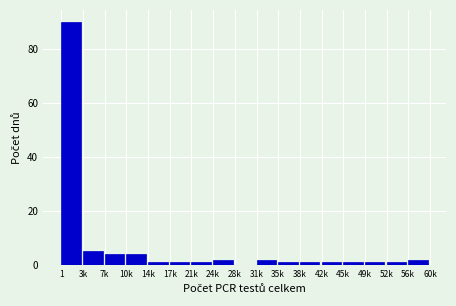

Reading left to right, list all the values displayed in this chart.

1=90	3k=5	7k=4	10k=4	14k=1	17k=1	21k=1	24k=2	28k=0	31k=2	35k=1	38k=1	42k=1	45k=1	49k=1	52k=1	56k=2